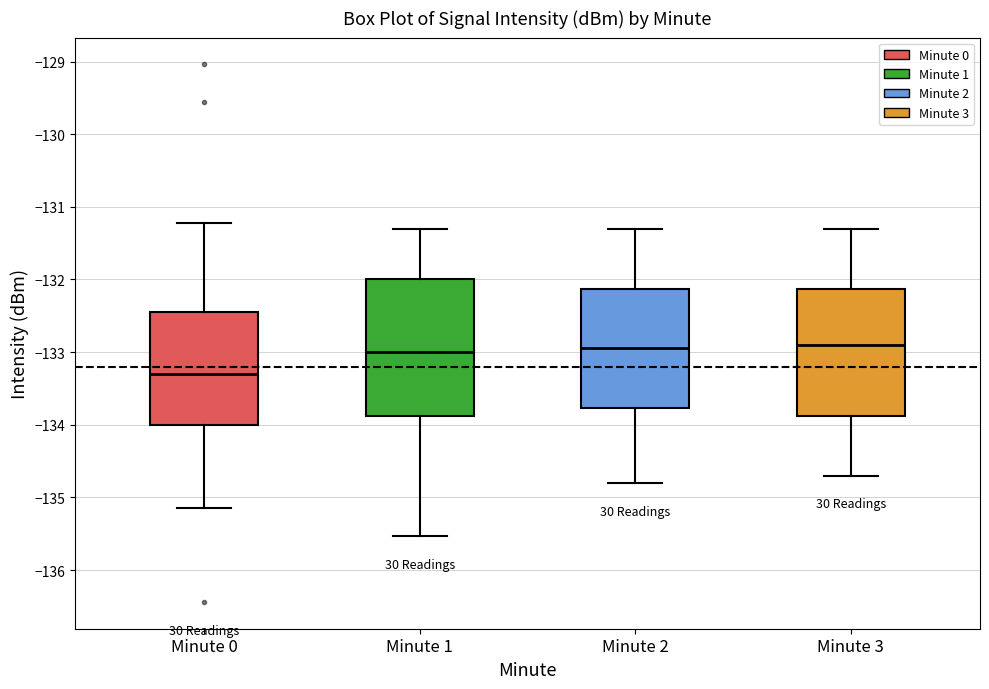

Which box is the tallest, from its lower edge to its upper edge?

Minute 1